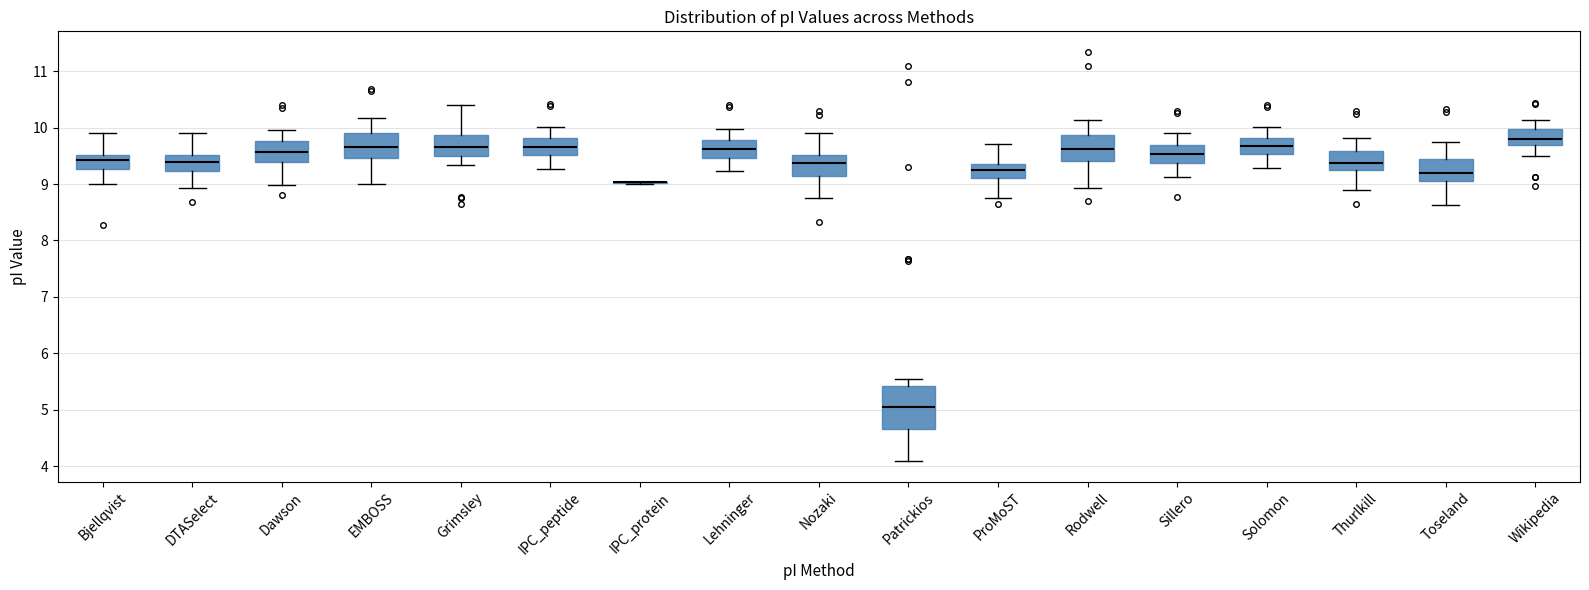

Which box is the tallest, from its lower edge to its upper edge?

Patrickios